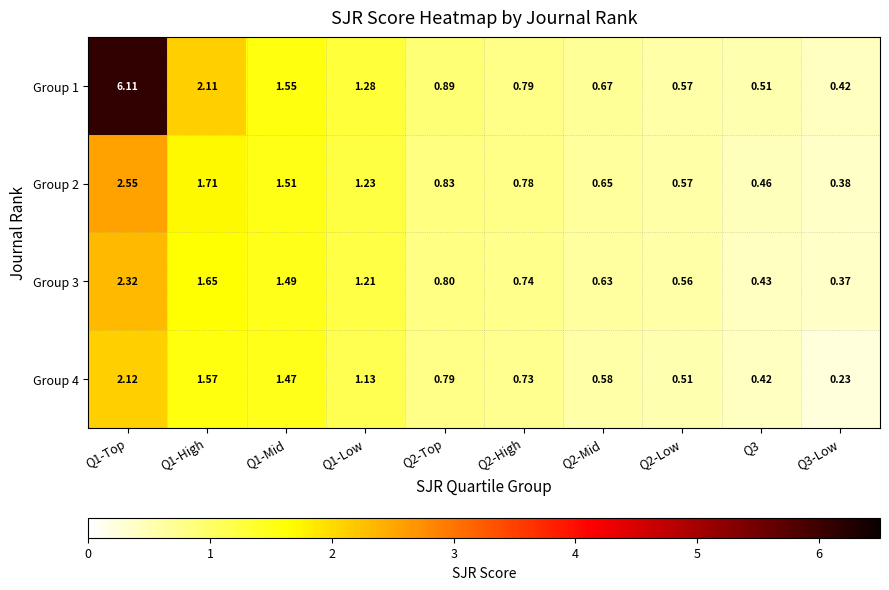

Reading left to right, what are all the values shown in this chart?

Group 1: Q1-Top=6.1	Q1-High=2.1	Q1-Mid=1.6	Q1-Low=1.3	Q2-Top=0.9	Q2-High=0.8	Q2-Mid=0.7	Q2-Low=0.6	Q3=0.5	Q3-Low=0.4
Group 2: Q1-Top=2.5	Q1-High=1.7	Q1-Mid=1.5	Q1-Low=1.2	Q2-Top=0.8	Q2-High=0.8	Q2-Mid=0.7	Q2-Low=0.6	Q3=0.5	Q3-Low=0.4
Group 3: Q1-Top=2.3	Q1-High=1.6	Q1-Mid=1.5	Q1-Low=1.2	Q2-Top=0.8	Q2-High=0.7	Q2-Mid=0.6	Q2-Low=0.6	Q3=0.4	Q3-Low=0.4
Group 4: Q1-Top=2.1	Q1-High=1.6	Q1-Mid=1.5	Q1-Low=1.1	Q2-Top=0.8	Q2-High=0.7	Q2-Mid=0.6	Q2-Low=0.5	Q3=0.4	Q3-Low=0.2